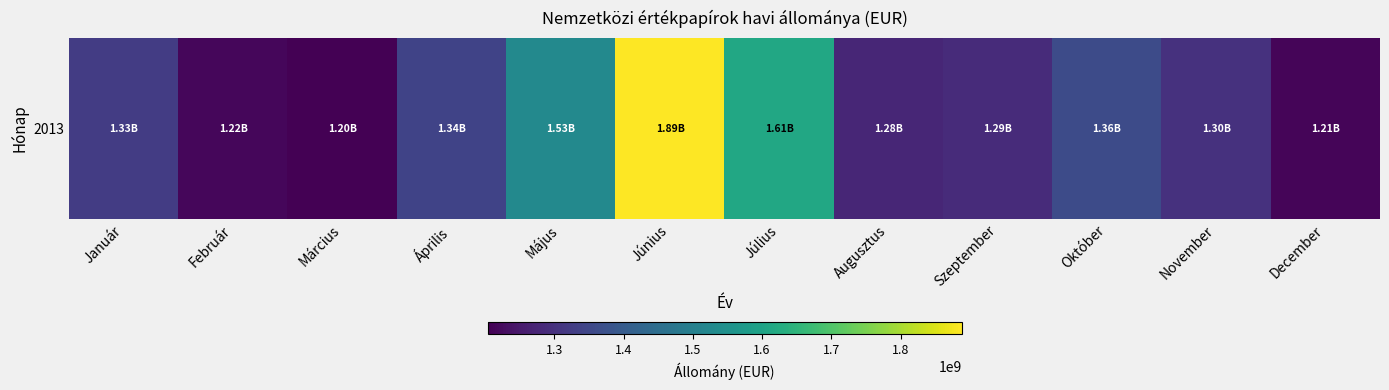

What is the ratio of the value at Augusztus to the value at November?

1.0